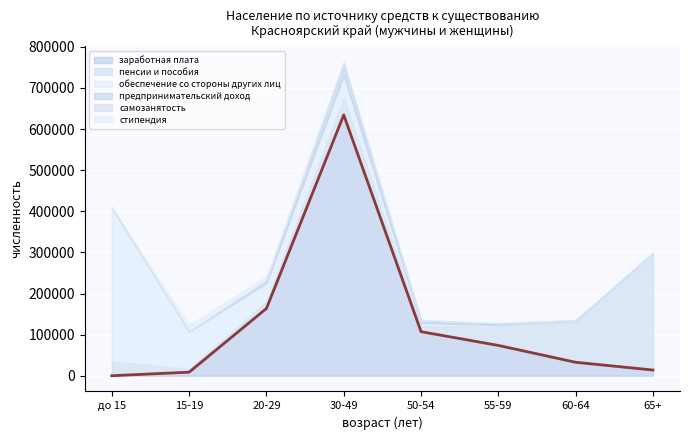

What is the difference between the maximum and minimum values in the самозанятость series?

4204